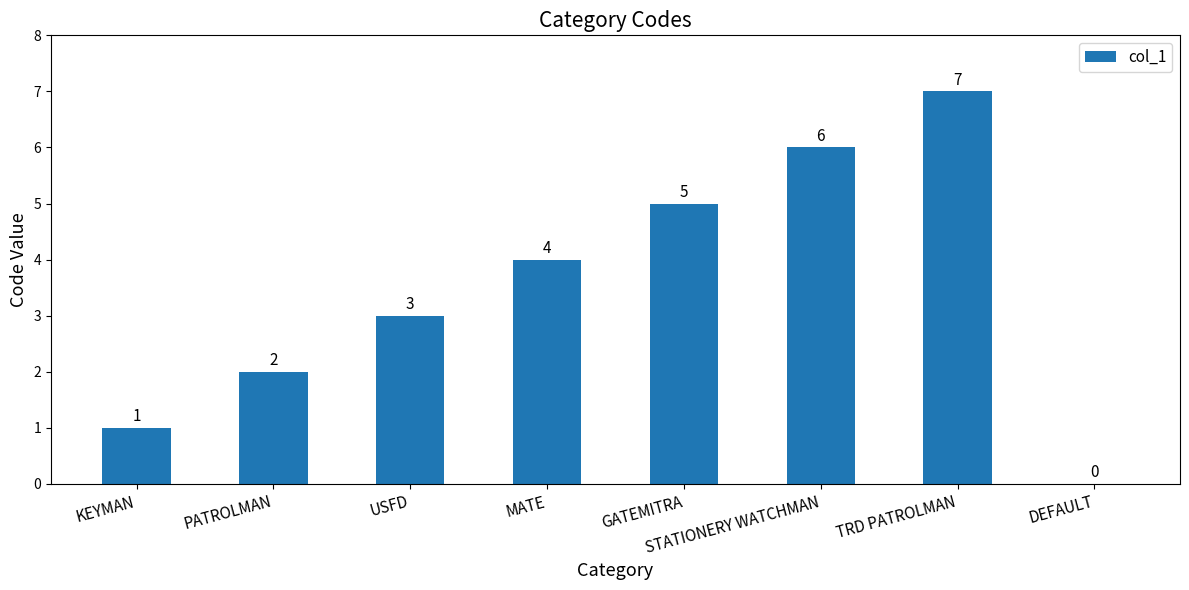

Read the value at TRD PATROLMAN.

7